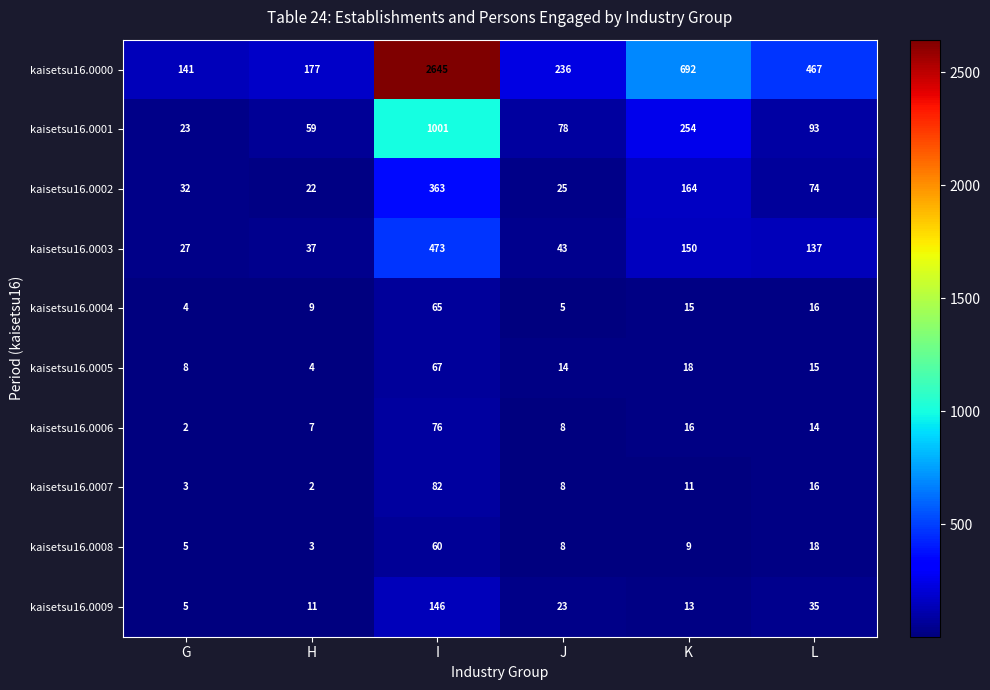

What is the spread (max minus min) of values at I?

2585